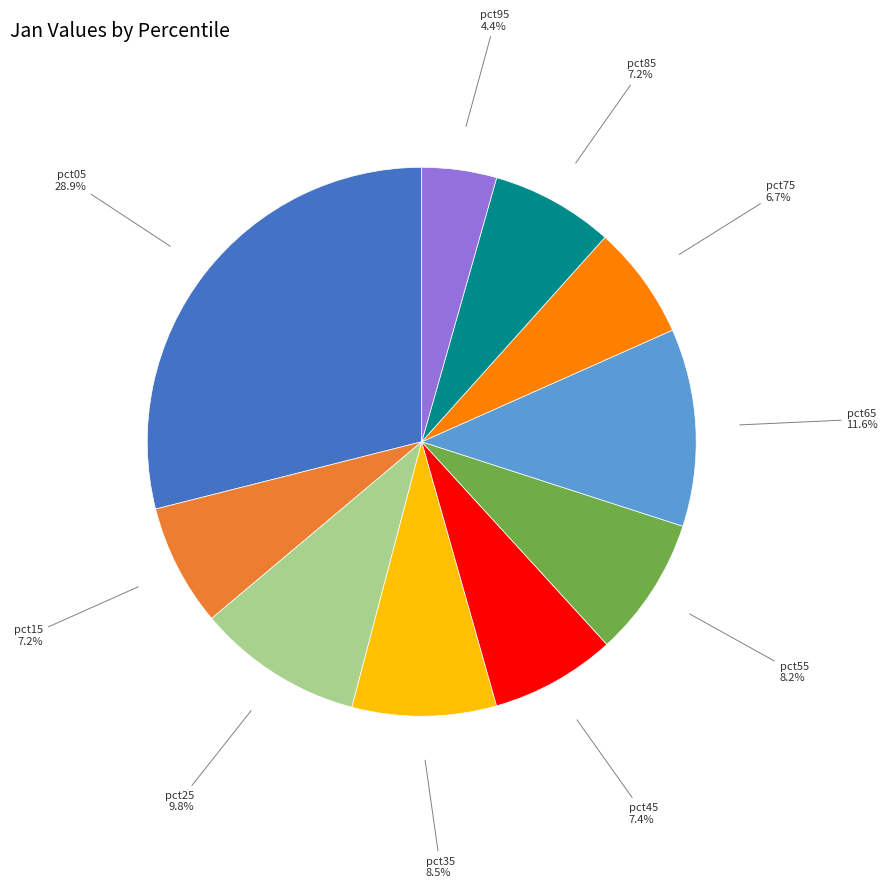

Count the number of slices in the pie.

10